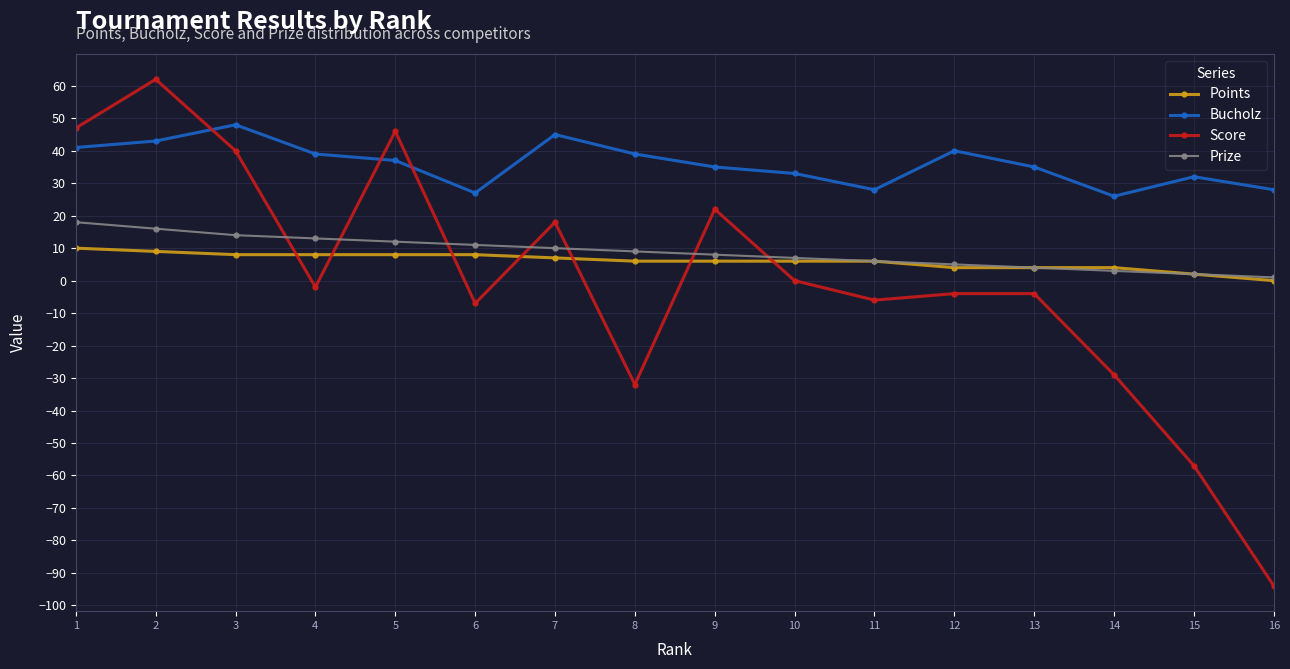

Rank the series by their maximum value, from lowest to highest.

Points, Prize, Bucholz, Score